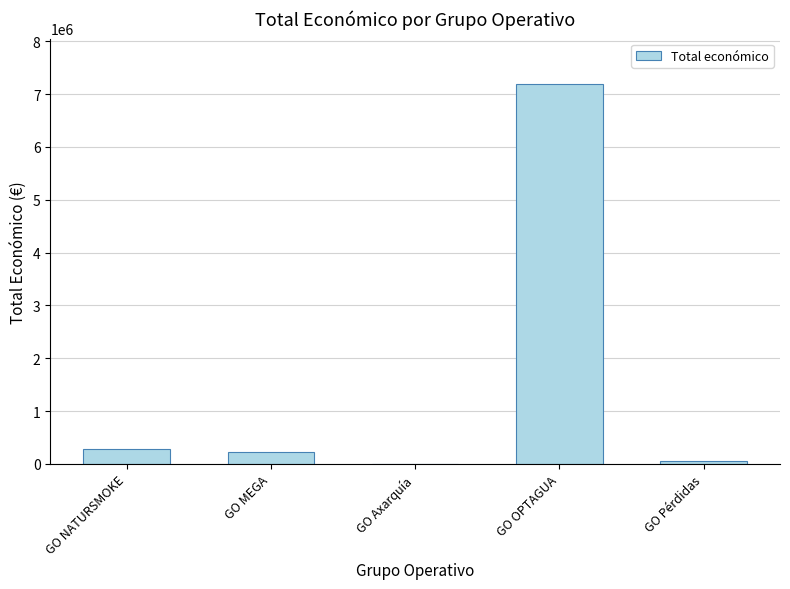

Where does the data first go above 228019?

GO NATURSMOKE